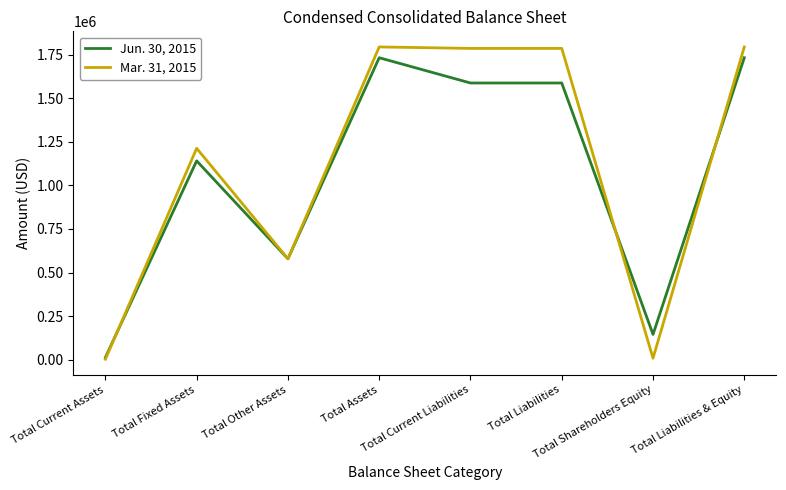

What is the greatest value displayed?

1794482